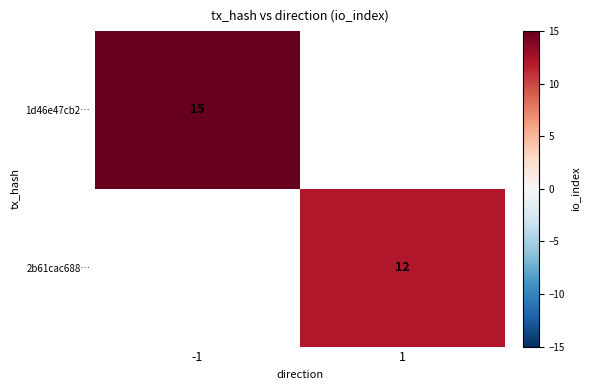

True or false: 2b61cac688… has a value of 8 at 1.

False